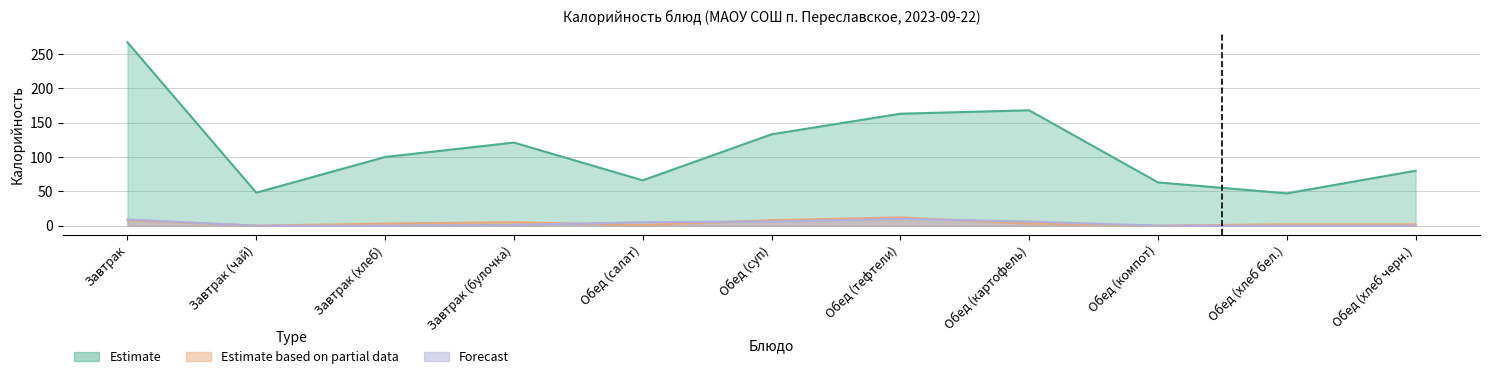

What is the value of the Estimate point at the 3rd from the left?

100